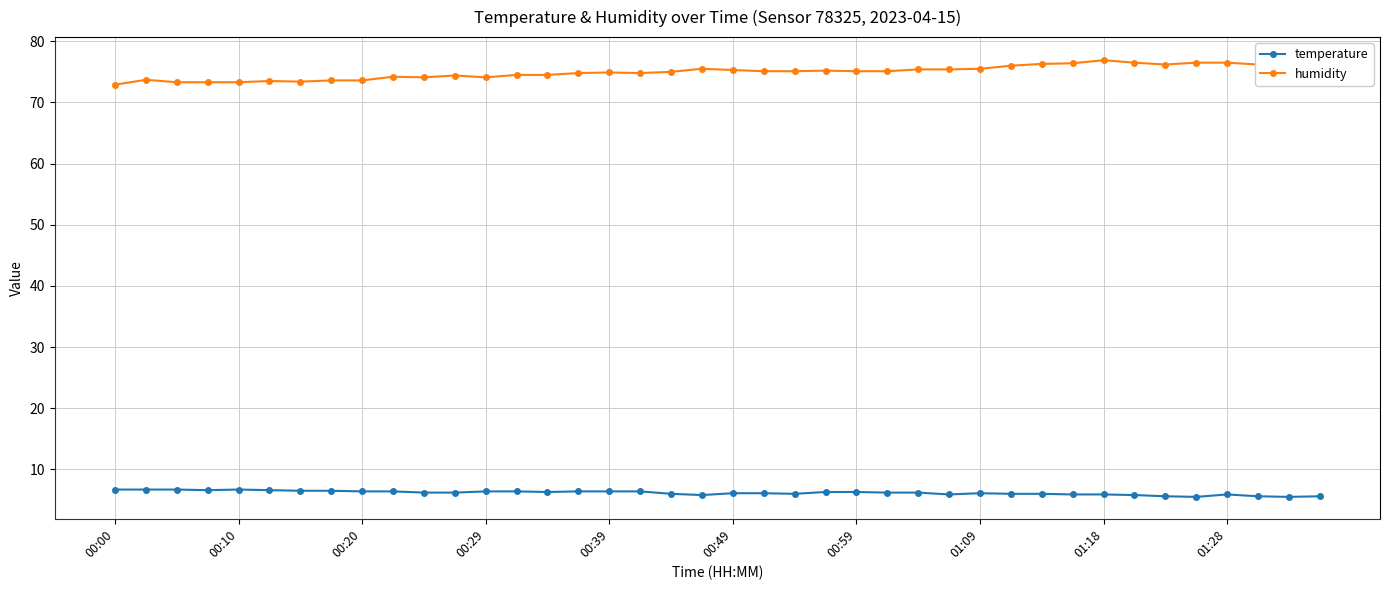

What is the difference between the maximum and minimum values in the temperature series?

1.2